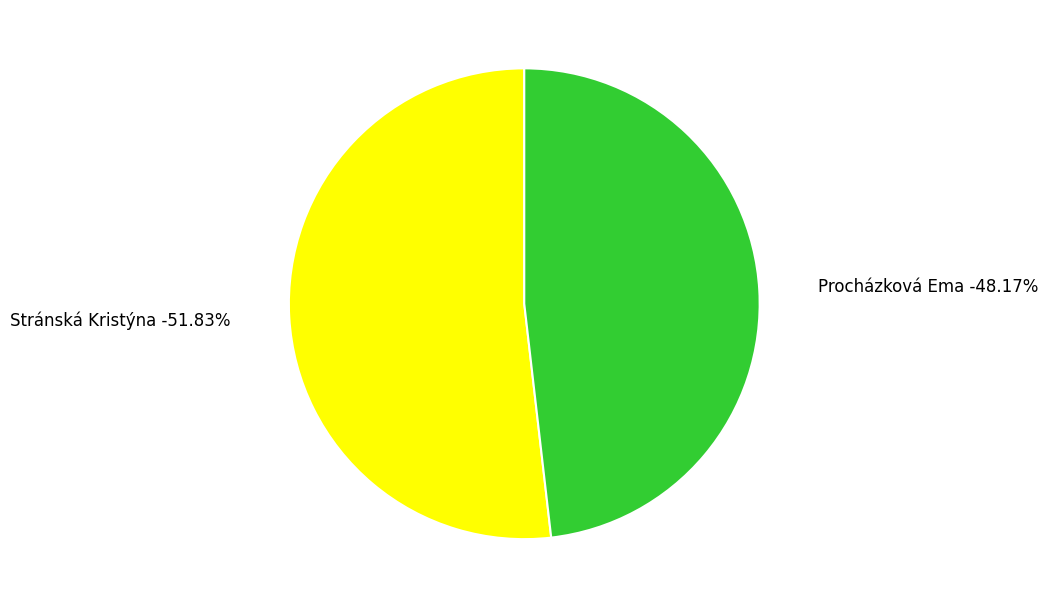

To the nearest percent, what portion does Stránská Kristýna represent?

52%